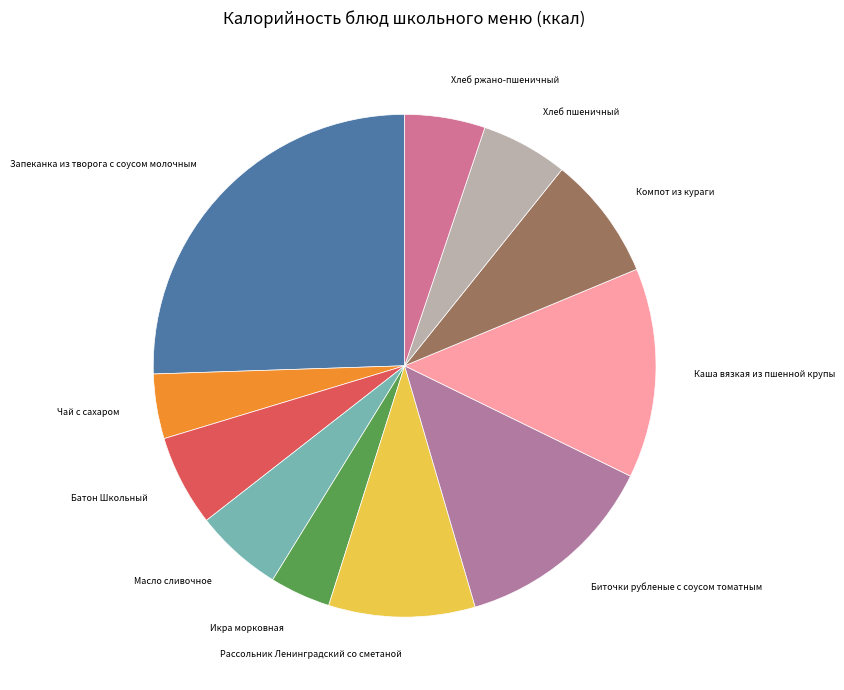

Which slice is the largest?

Запеканка из творога с соусом молочным